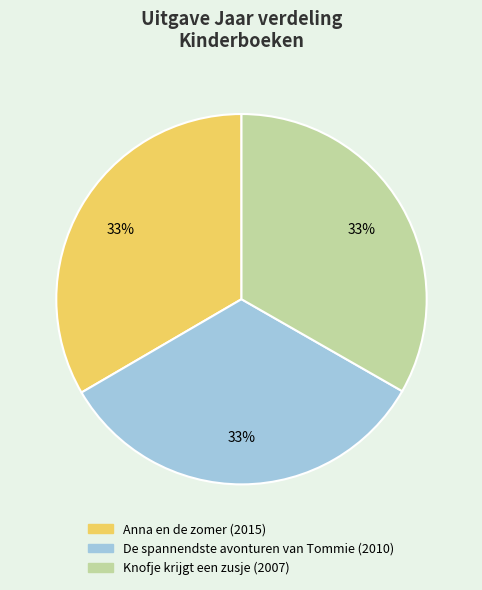

Combined, do Anna en de zomer and De spannendste avonturen van Tommie account for over 50%?

Yes